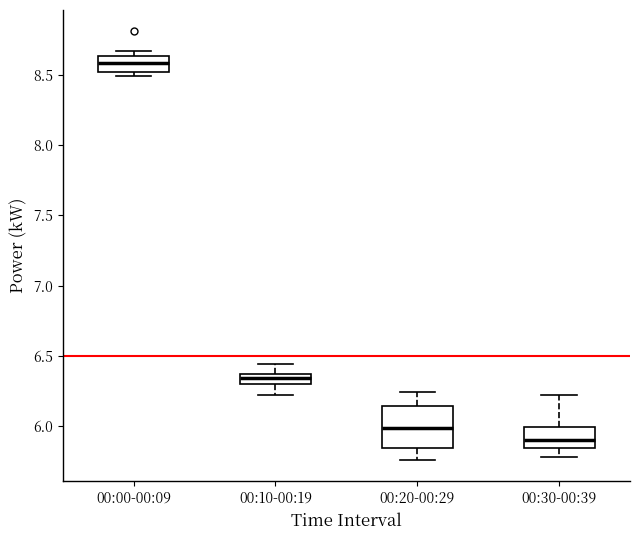

Which box has the highest median line?

00:00-00:09